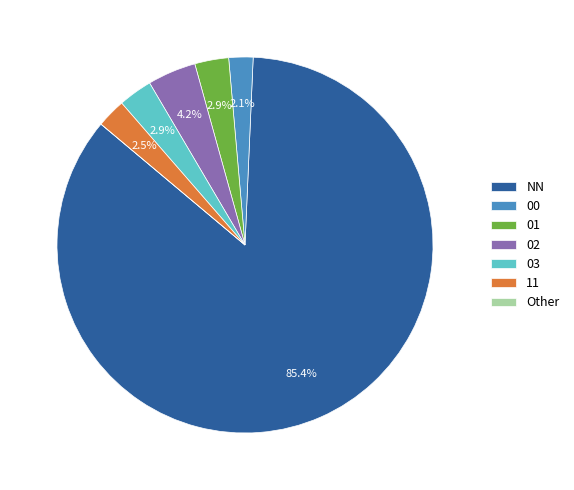

Approximately how many times larger is the value at 11 compared to 00?

1.2